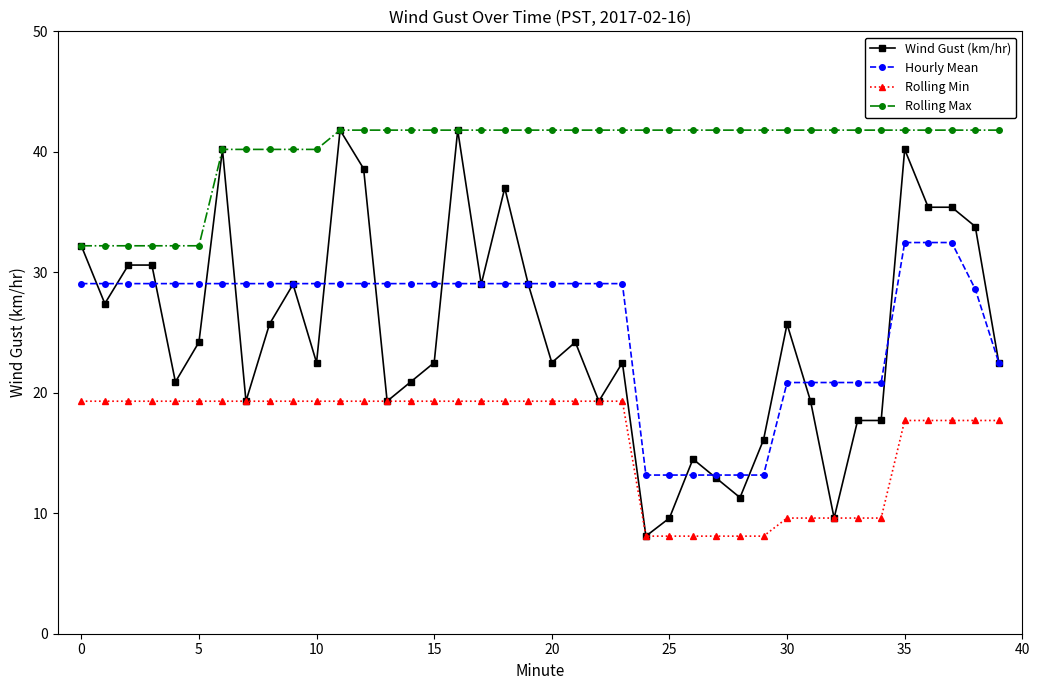

True or false: Rolling Min and Hourly Mean intersect in this chart.

False